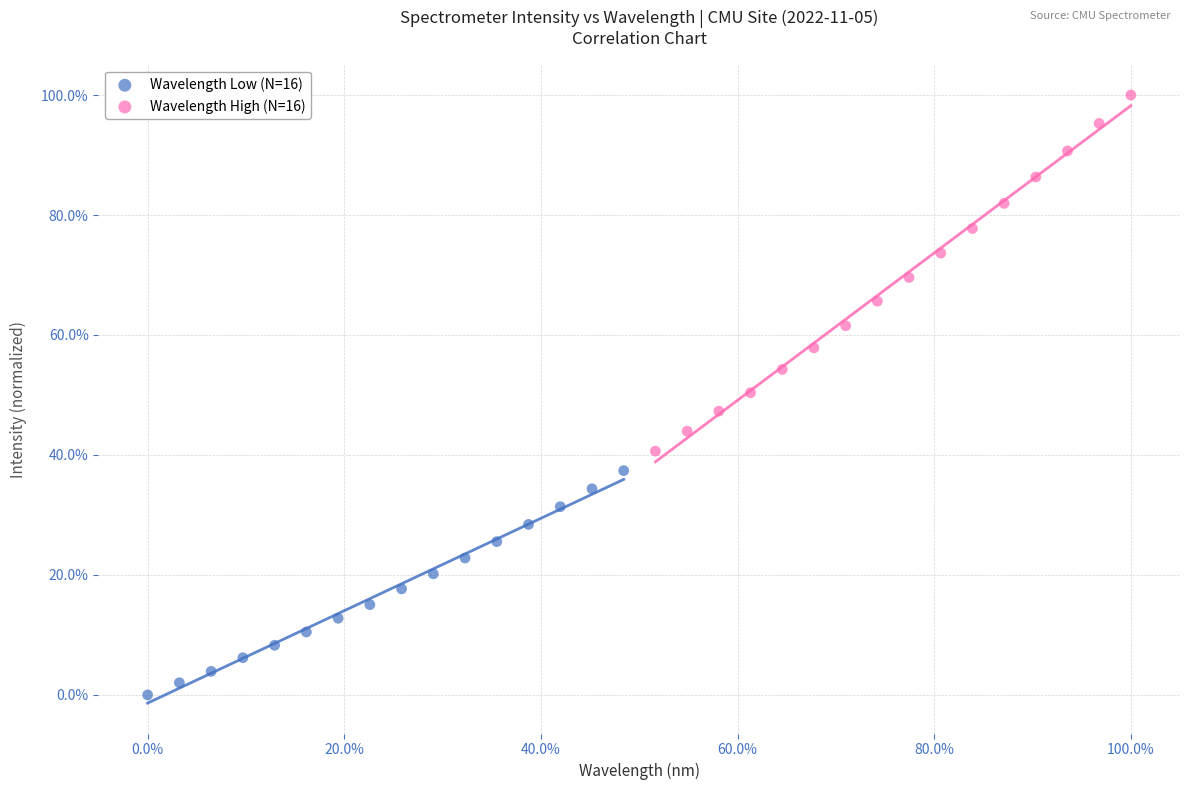

Which series has the largest Y range (max minus min)?

Wavelength High (N=16)